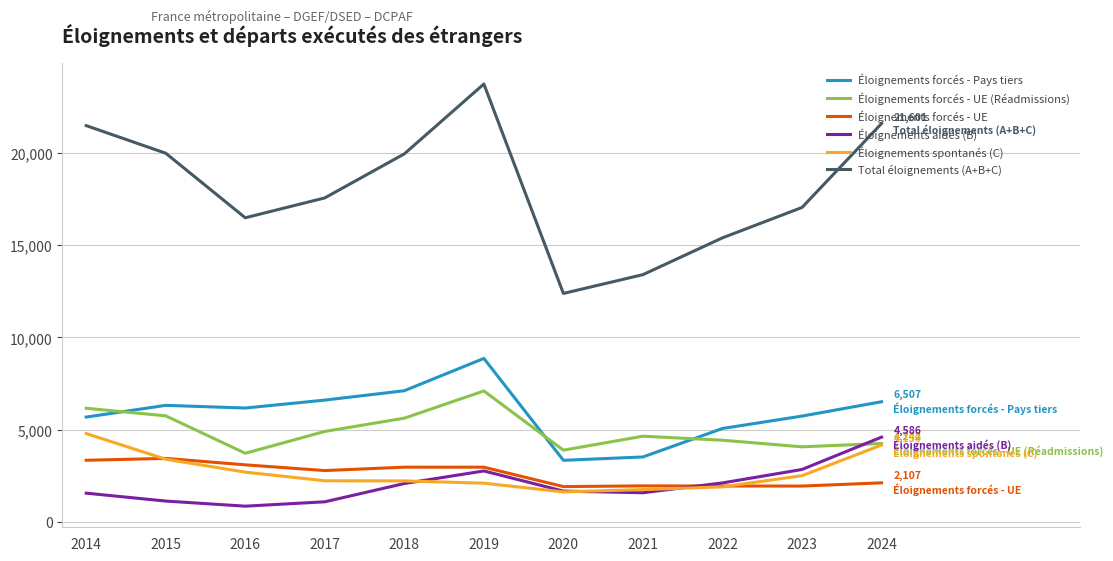

The value of Éloignements spontanés (C) at 2022 is 3050. True or false?

False